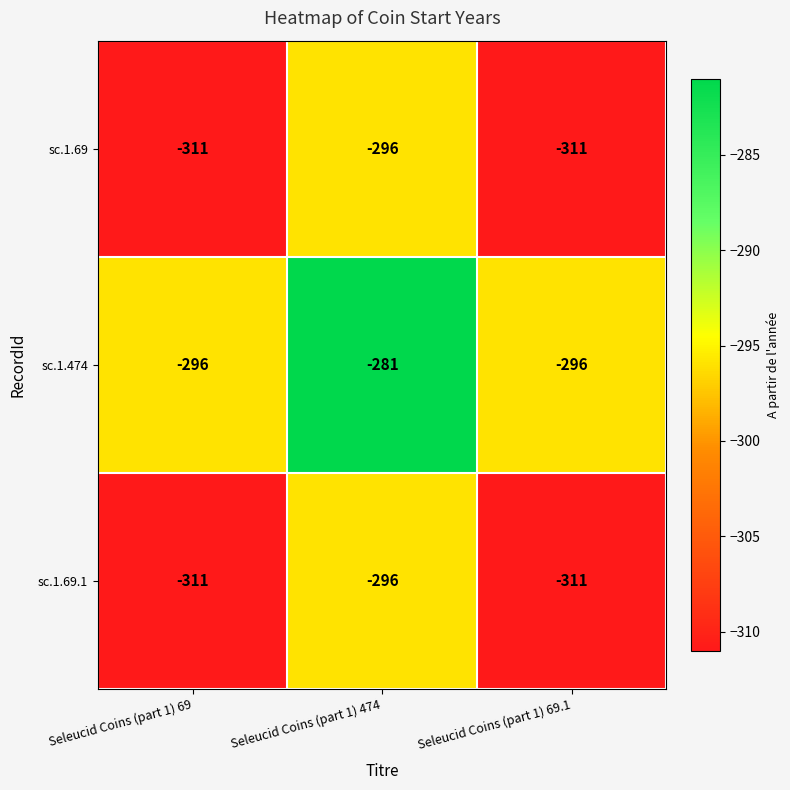

What is the spread (max minus min) of values at Seleucid Coins (part 1) 474?

15